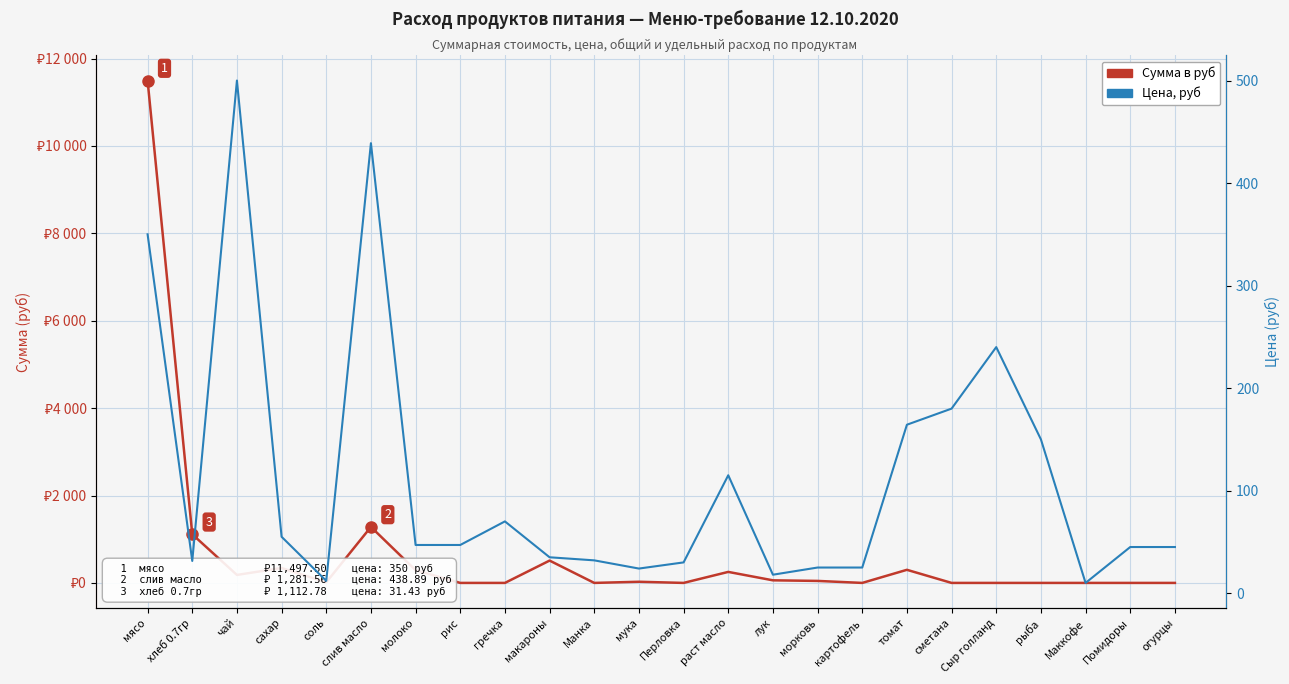

How many interior local peaks does the Сумма в руб series have?

6